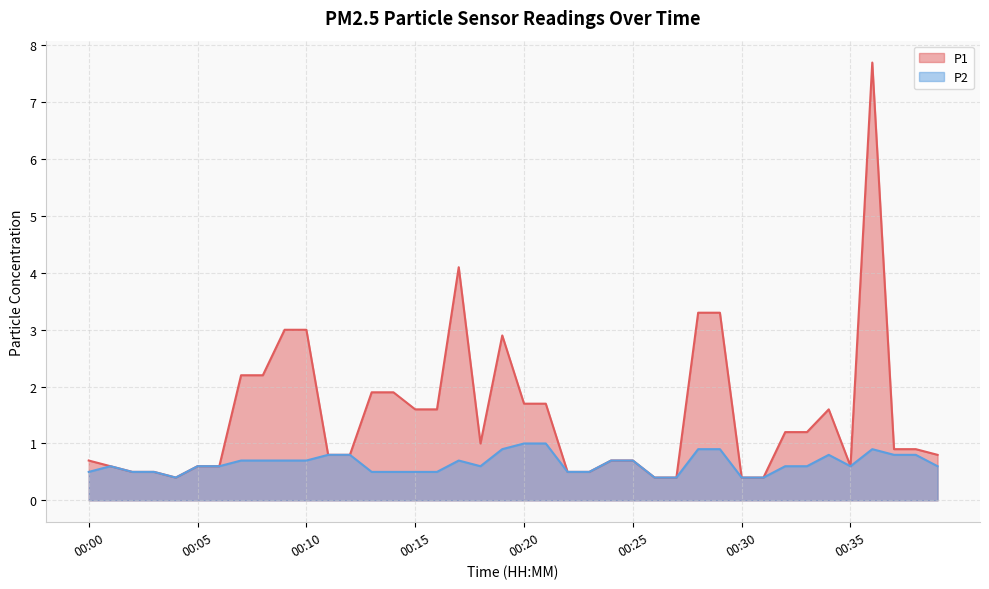

What are all the series names shown in the legend?

P1, P2